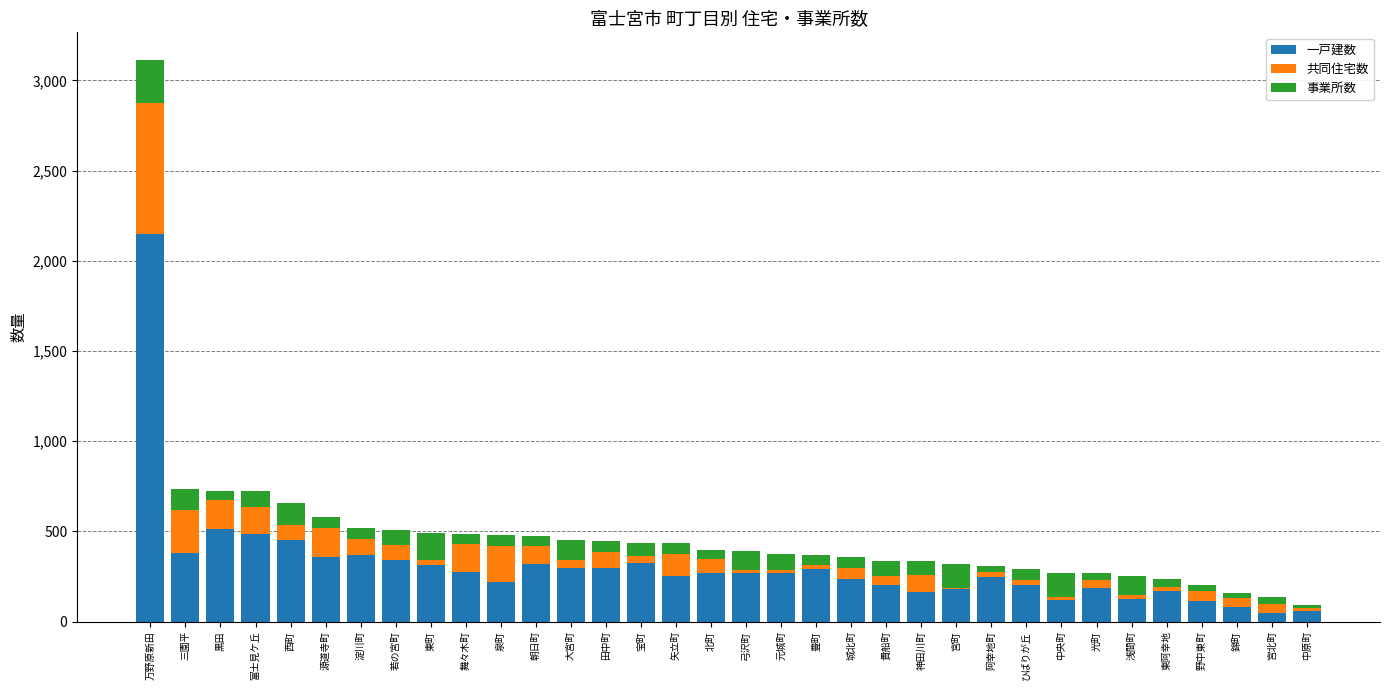

At which category is the sum across all series the highest?

万野原新田